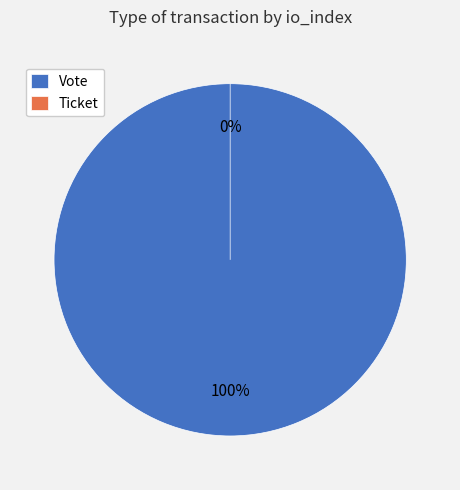

To the nearest percent, what is the difference between the largest and smallest slice percentages?

100%